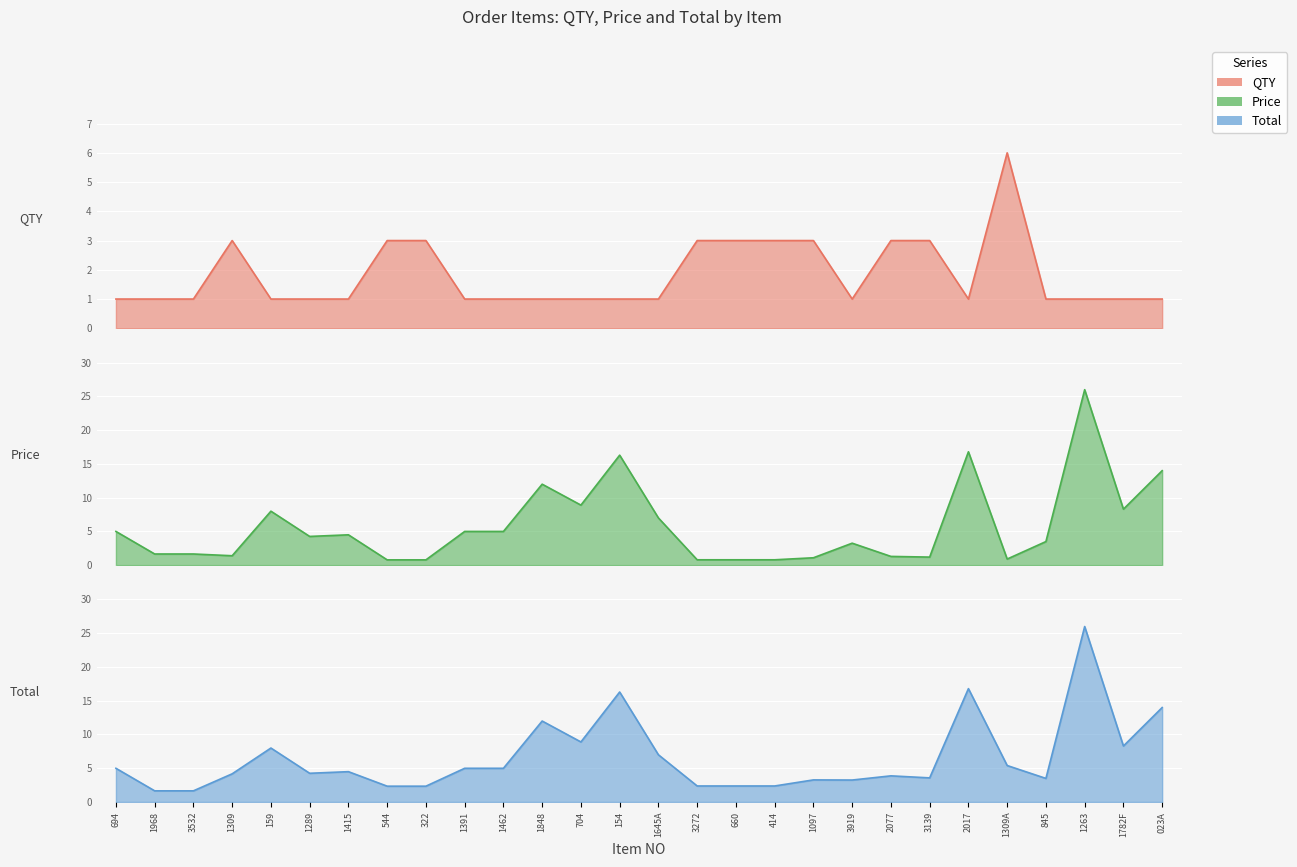

What are all the series names shown in the legend?

QTY, Price, Total